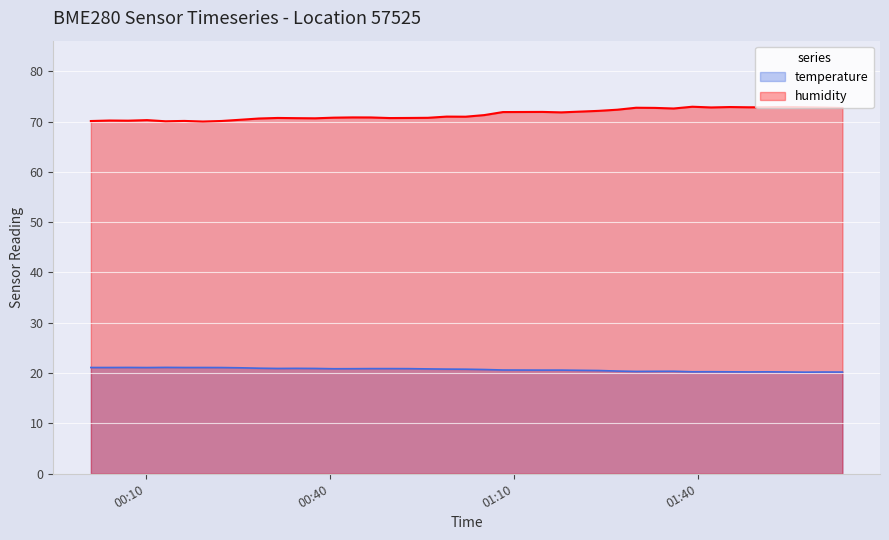

What is the maximum value shown in the chart?

72.9